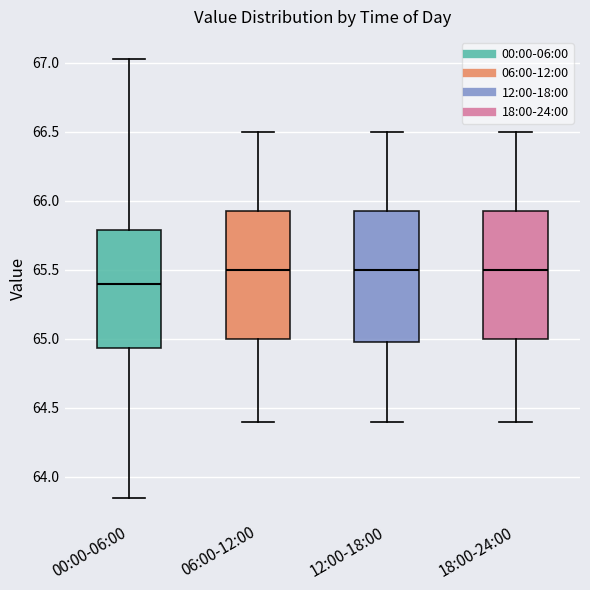

Reading left to right, read every box against the y-axis: the position of its median line, the range the box covers, and the ends of its whiskers. The values are not printed on the chart, so give them approximately, as read against the axis.

00:00-06:00: median 65.40, box 64.95 to 65.80, whiskers 63.85 to 67.05
06:00-12:00: median 65.50, box 65.00 to 65.95, whiskers 64.40 to 66.50
12:00-18:00: median 65.50, box 65.00 to 65.95, whiskers 64.40 to 66.50
18:00-24:00: median 65.50, box 65.00 to 65.95, whiskers 64.40 to 66.50